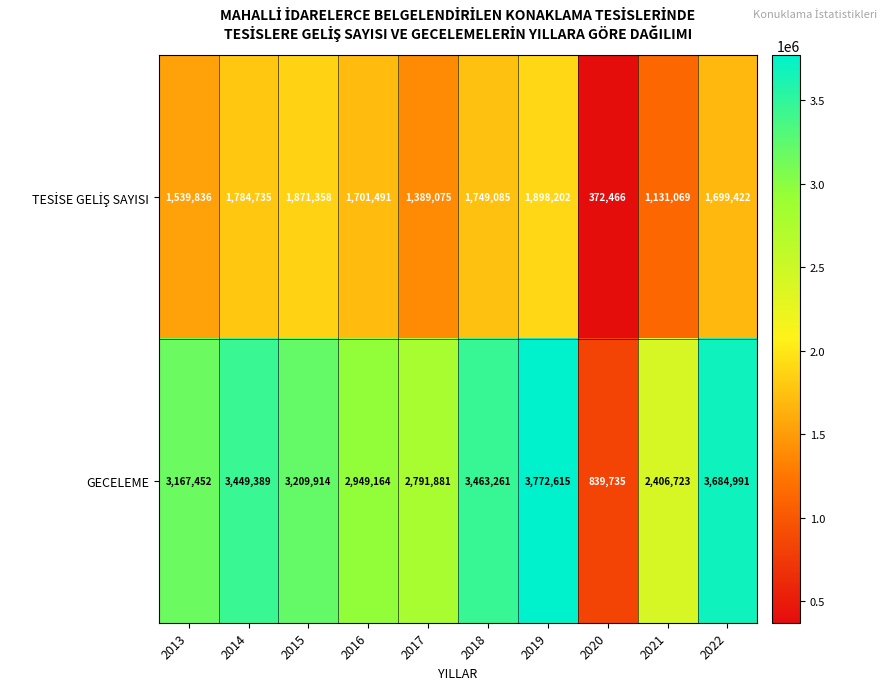

What is the minimum value shown in the chart?

372466